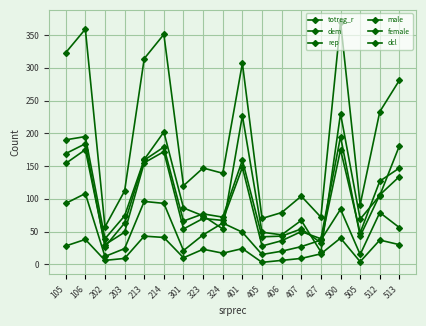

How many data points does each series have?

18